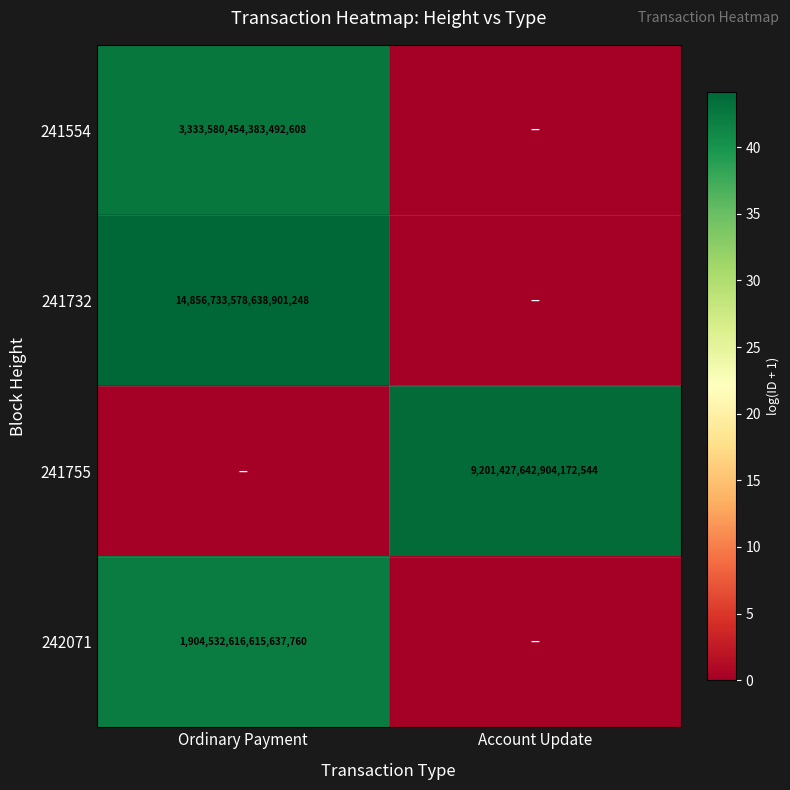

The 241732 series shows 14856733578638901248 at Ordinary Payment. True or false?

True